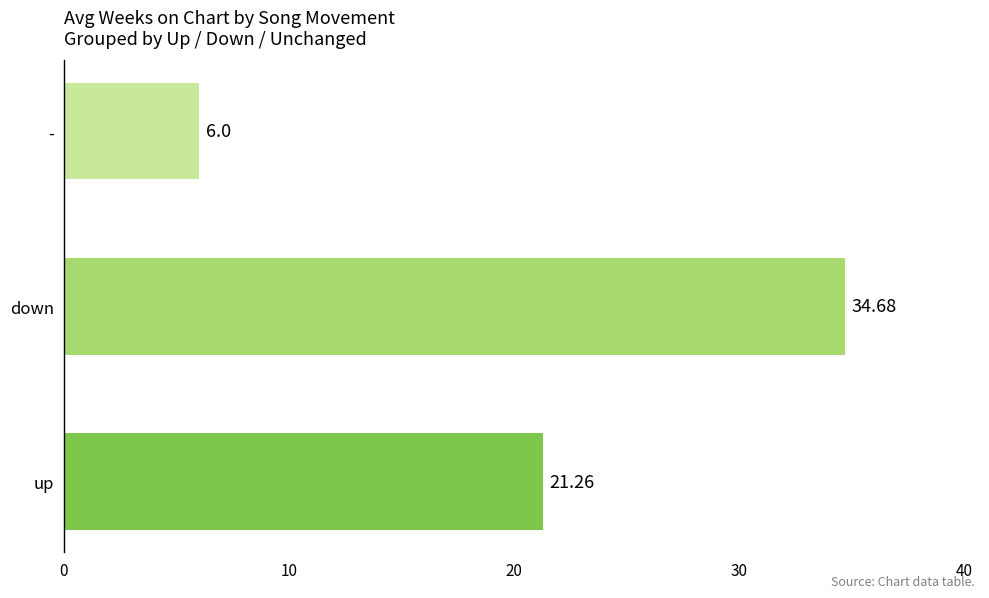

List the labels in order of value, smallest first.

-, up, down